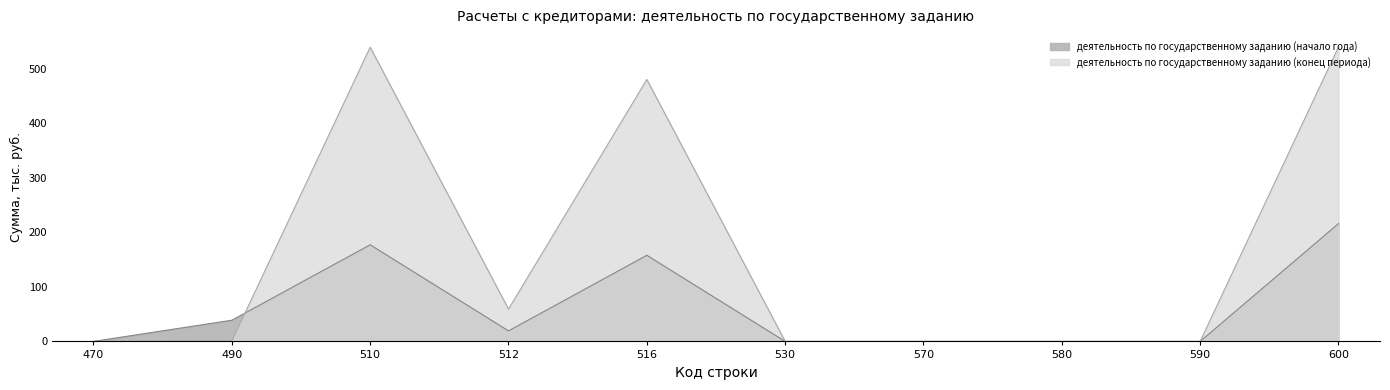

Rank the series by their average value, from highest to lowest.

деятельность по государственному заданию (конец периода), деятельность по государственному заданию (начало года)